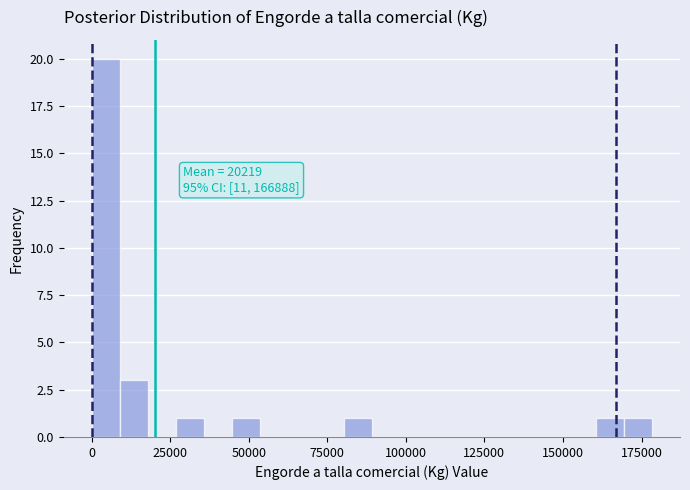

Around what value on the x-axis is the tallest bar? Give the approximate position of its centre, as read against the axis.

5000